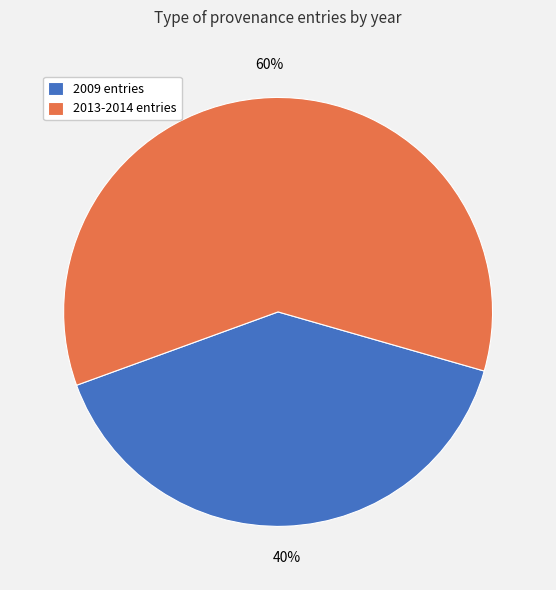

Approximately how many times larger is the value at 2013-2014 entries compared to 2009 entries?

1.5